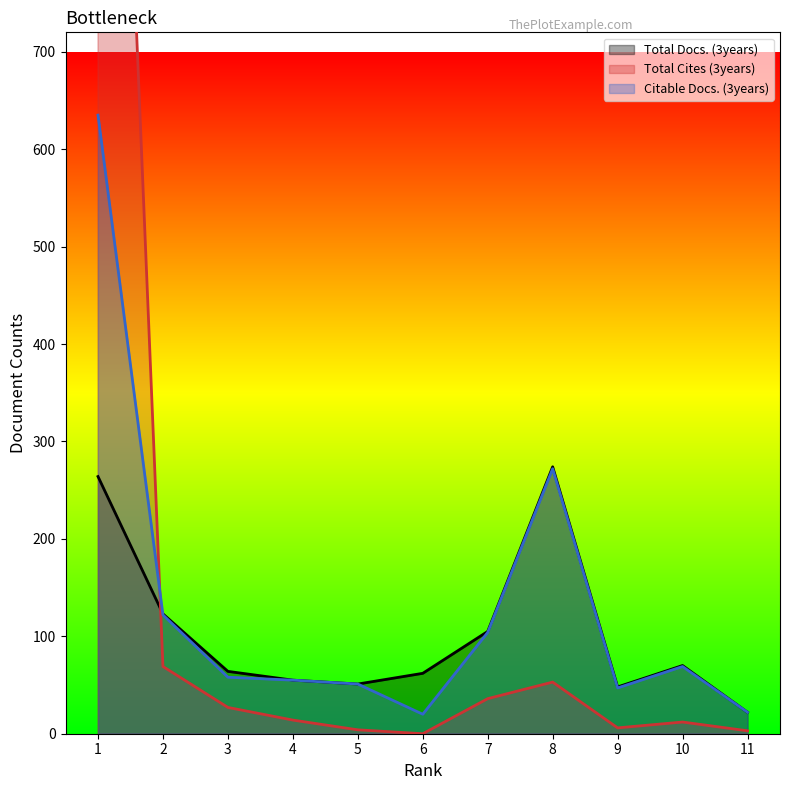

Is it true that Citable Docs. (3years) equals 41 at 7?

False